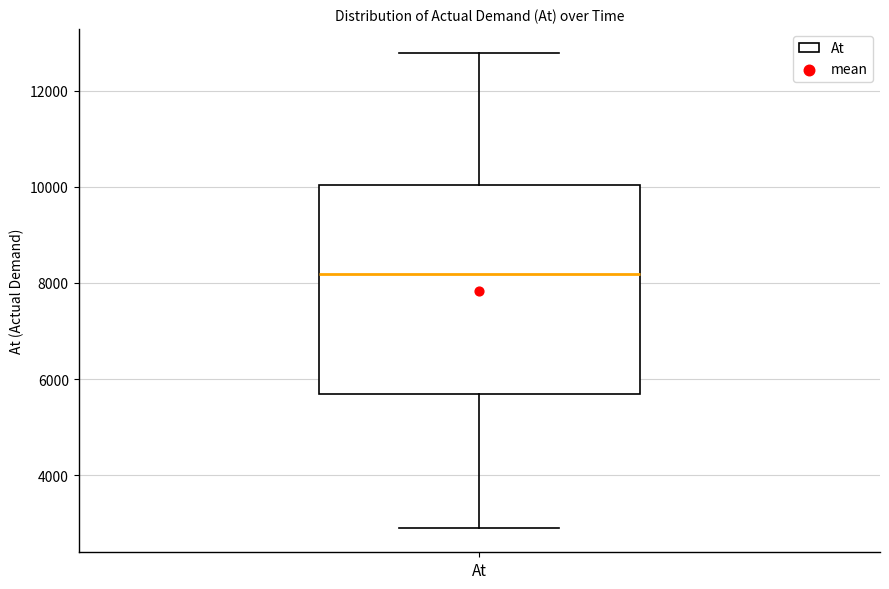

Where does the median line of the box for At sit on the y-axis? The values are not printed on the chart, so give them approximately, as read against the axis.

8200